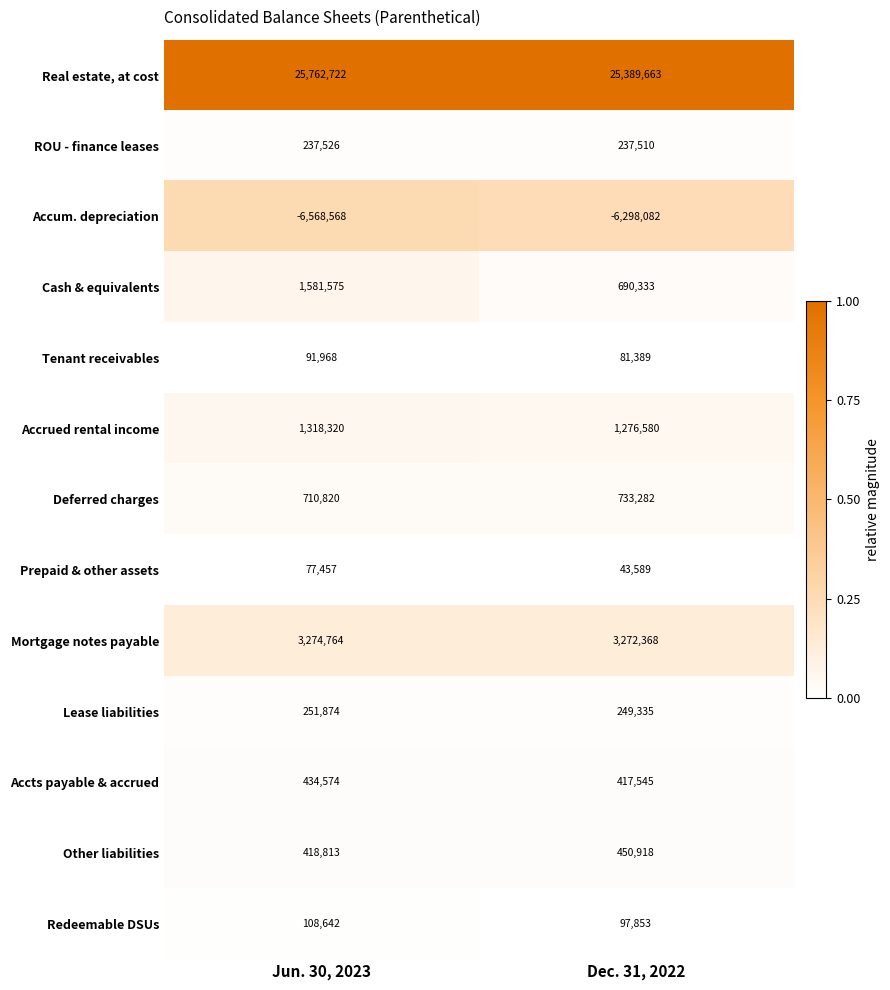

At Jun. 30, 2023, list the series in order from largest to smallest.

Real estate, at cost, Mortgage notes payable, Cash & equivalents, Accrued rental income, Deferred charges, Accts payable & accrued, Other liabilities, Lease liabilities, ROU - finance leases, Redeemable DSUs, Tenant receivables, Prepaid & other assets, Accum. depreciation